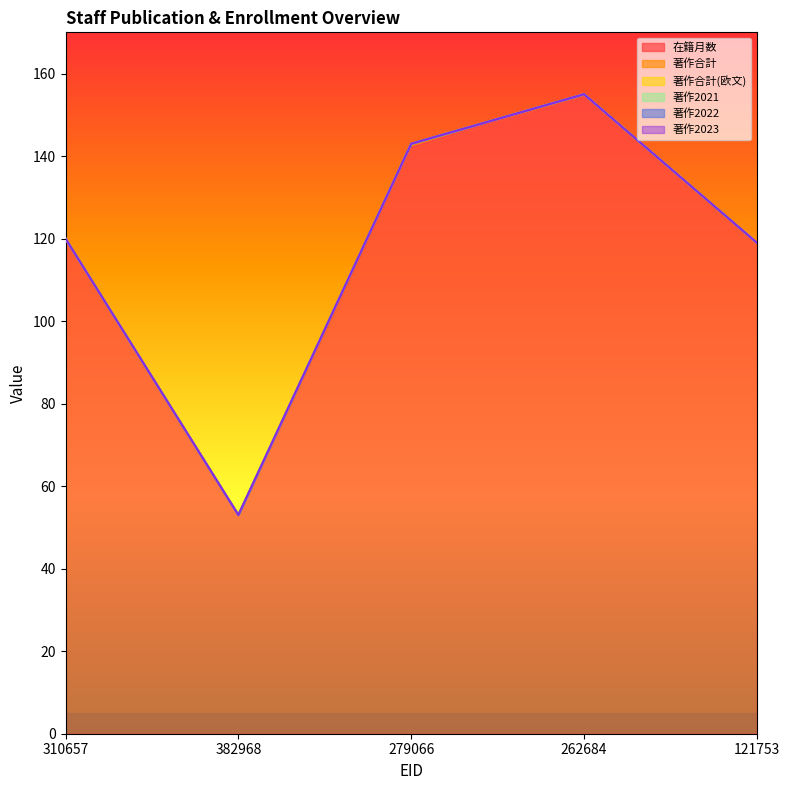

How many lines are shown in the chart?

6